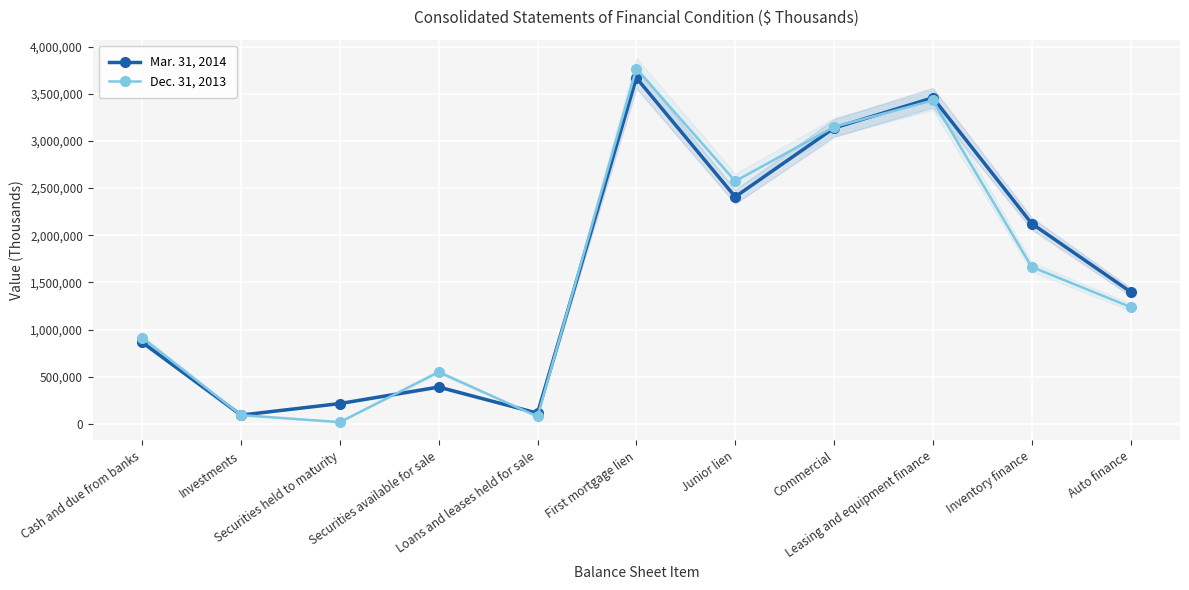

Which category has the lowest value in the Dec. 31, 2013 series?

Securities held to maturity